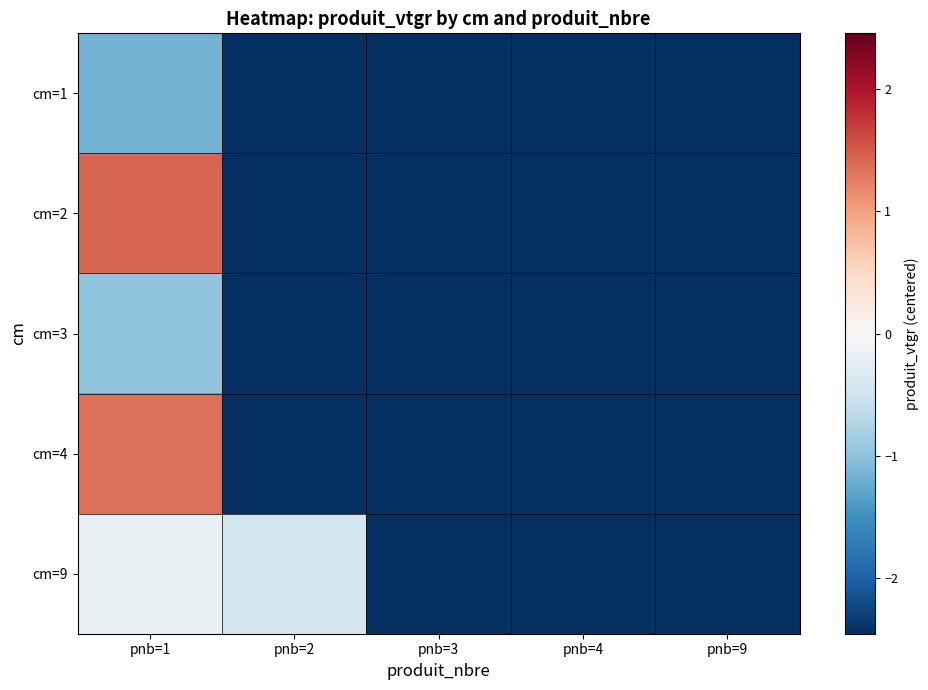

Reading left to right, transcribe all the data shown in this chart.

cm=1: pnb=1=-1.2	pnb=2=-2.5	pnb=3=-2.5	pnb=4=-2.5	pnb=9=-2.5
cm=2: pnb=1=1.4	pnb=2=-2.5	pnb=3=-2.5	pnb=4=-2.5	pnb=9=-2.5
cm=3: pnb=1=-1.0	pnb=2=-2.5	pnb=3=-2.5	pnb=4=-2.5	pnb=9=-2.5
cm=4: pnb=1=1.3	pnb=2=-2.5	pnb=3=-2.5	pnb=4=-2.5	pnb=9=-2.5
cm=9: pnb=1=-0.2	pnb=2=-0.5	pnb=3=-2.5	pnb=4=-2.5	pnb=9=-2.5